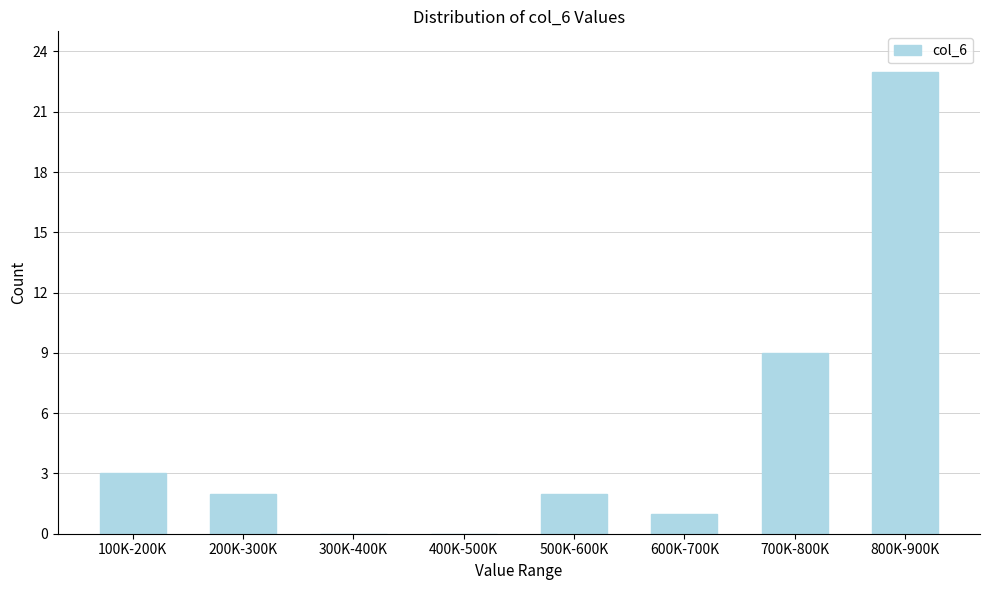

Reading left to right, transcribe all the data shown in this chart.

100K-200K=3	200K-300K=2	300K-400K=0	400K-500K=0	500K-600K=2	600K-700K=1	700K-800K=9	800K-900K=23